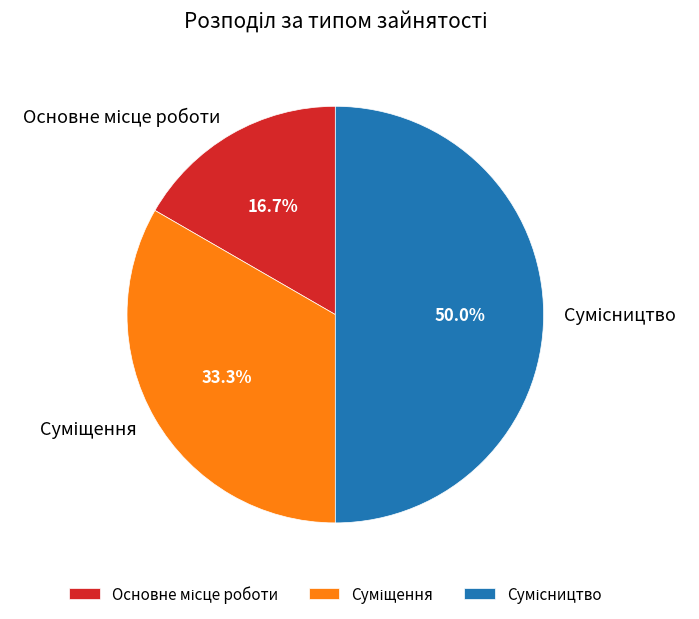

To the nearest percent, what is the difference between the largest and smallest slice percentages?

33%